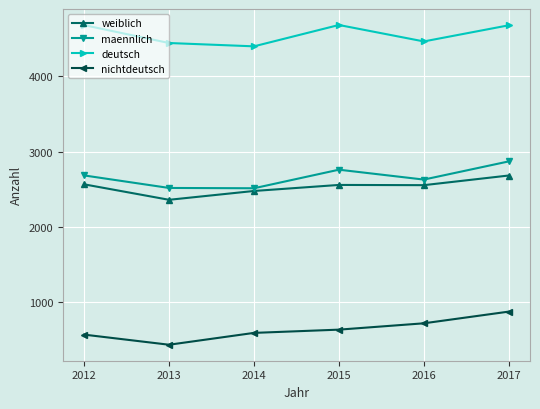

The value of nichtdeutsch at 2017 is 407. True or false?

False